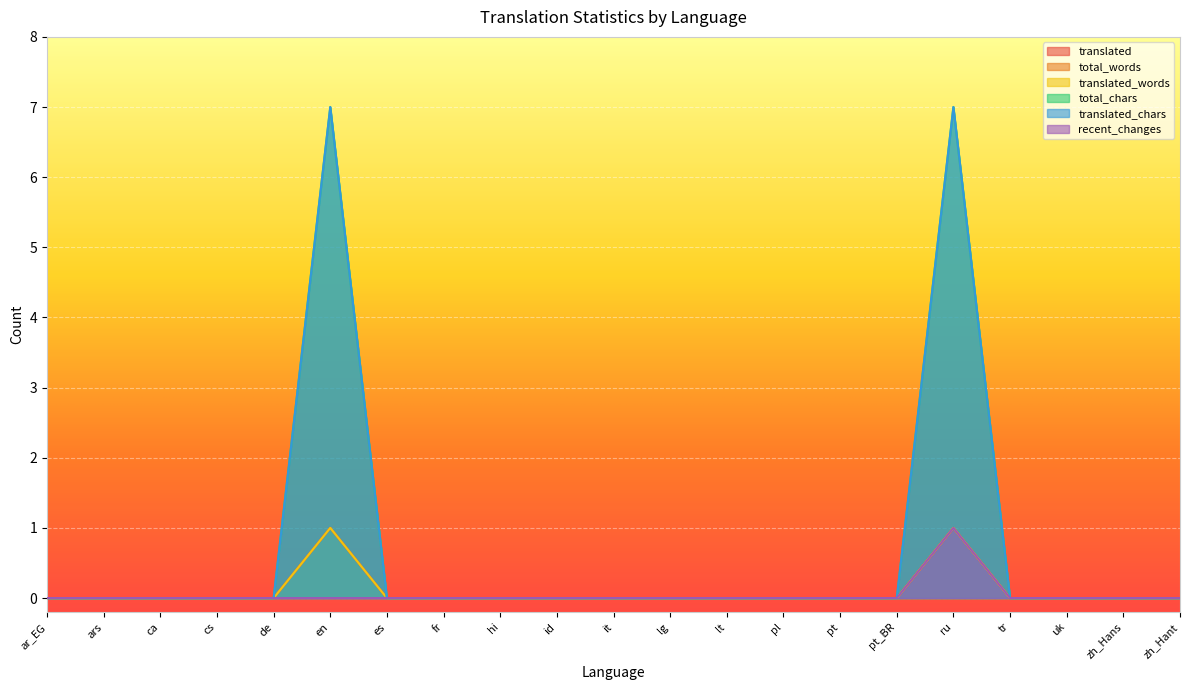

Which label corresponds to the largest value in the chart?

en